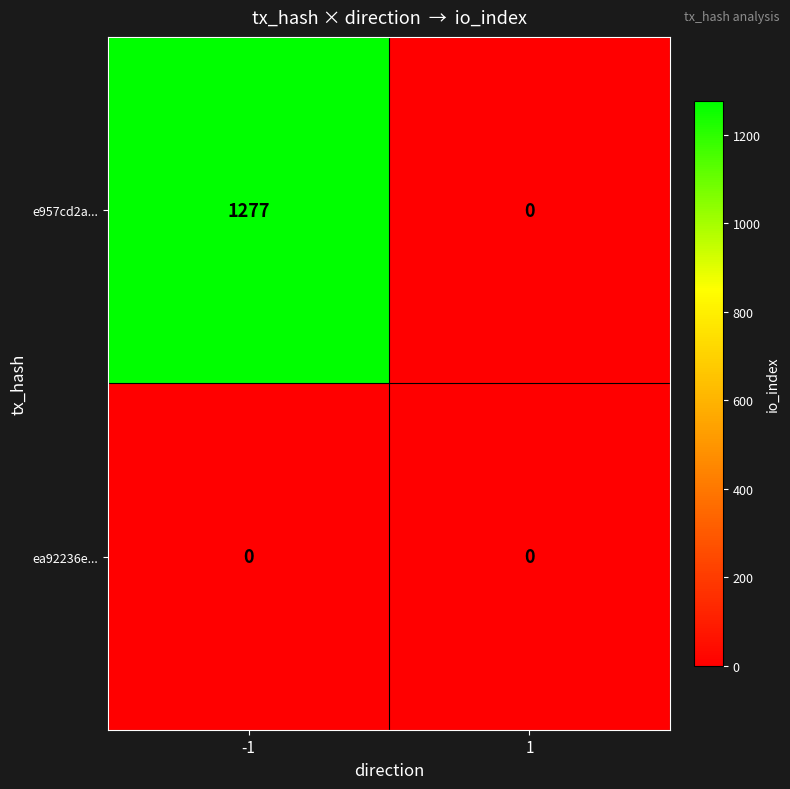

The e957cd2a... series shows 1867 at -1. True or false?

False